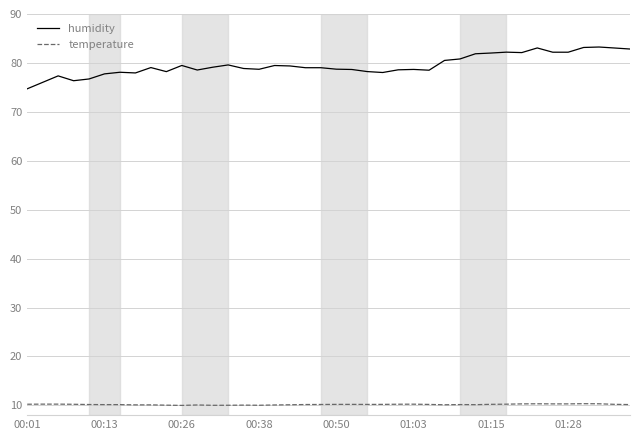

Does the chart display data point markers on the line(s)?

No